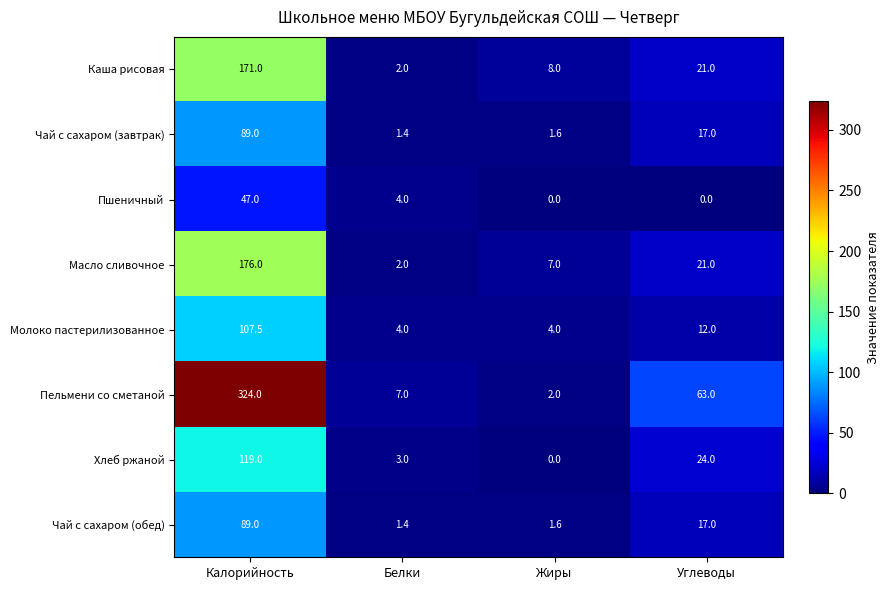

List the labels in order of Чай с сахаром (обед) value, largest first.

Калорийность, Углеводы, Жиры, Белки